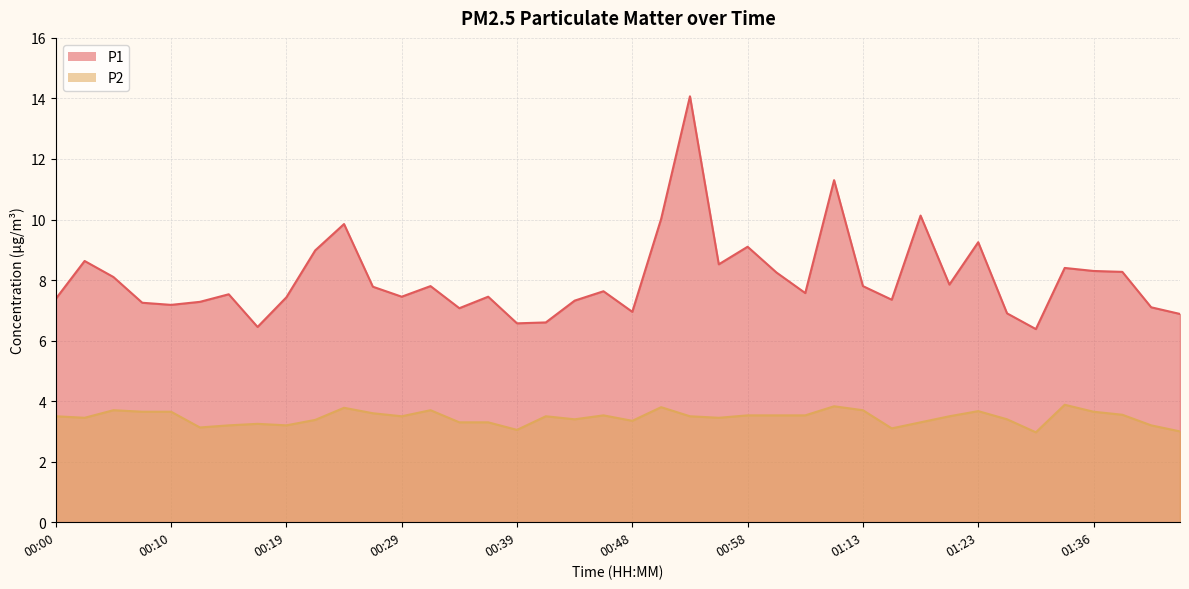

At which label is P1 closest to 10?

00:51